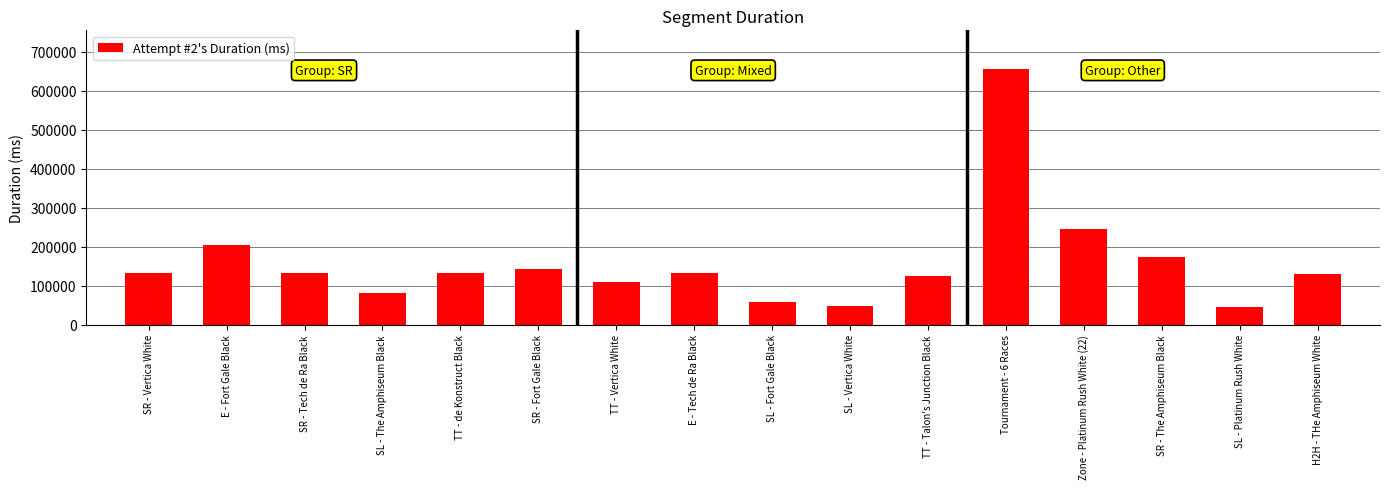

What is the difference between the second highest and minimum values?

200352